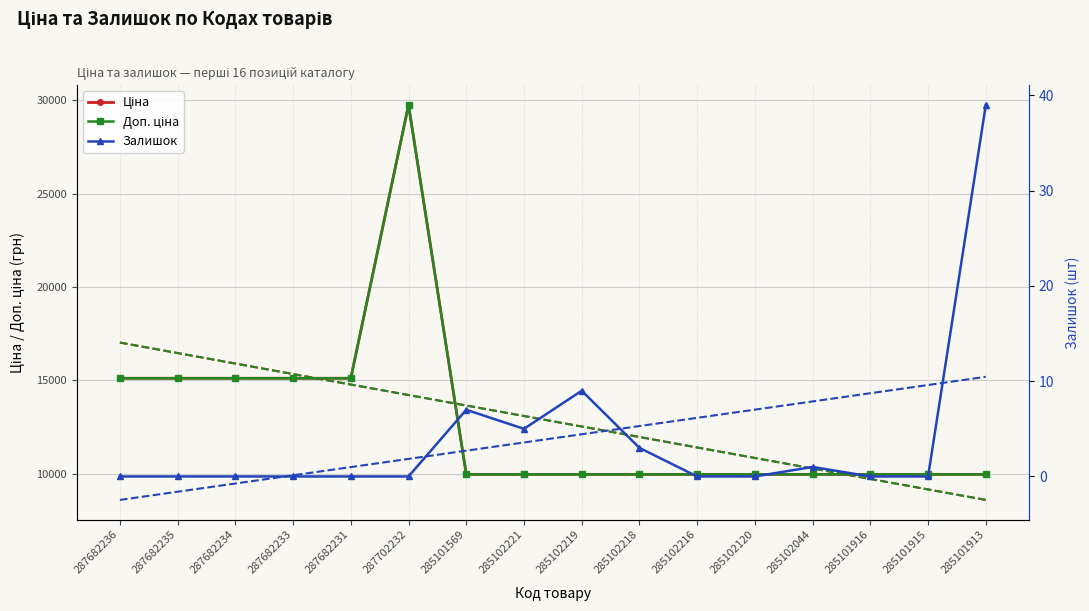

Is it true that Залишок equals -12.8 at 287682235?

False